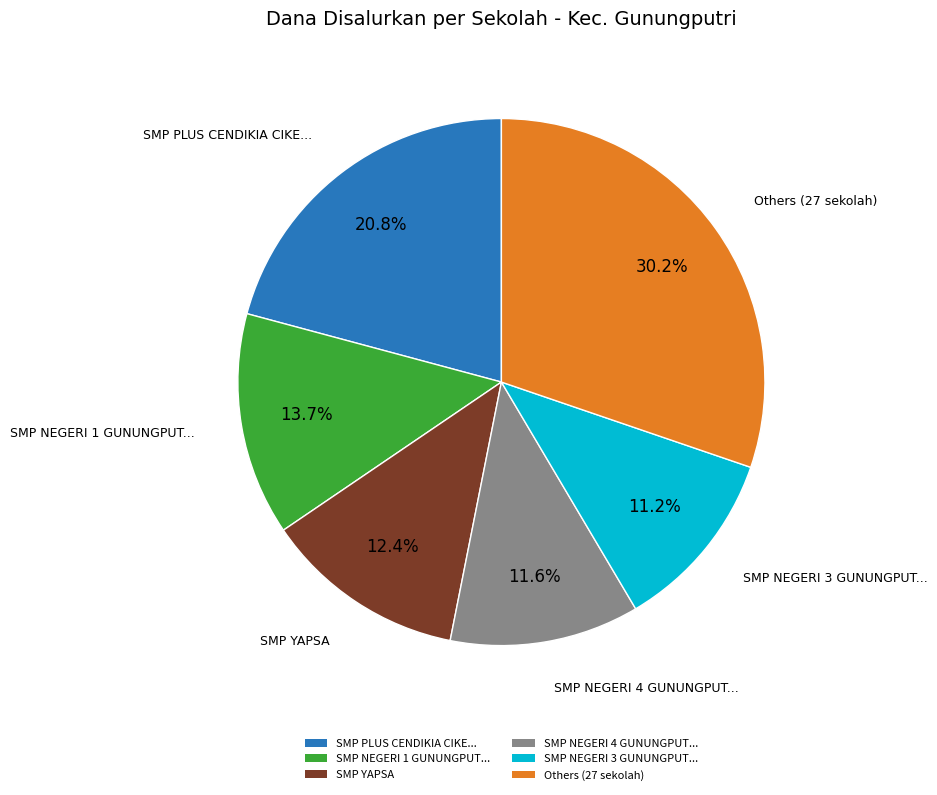

Which slice is the largest?

Others (27 sekolah)